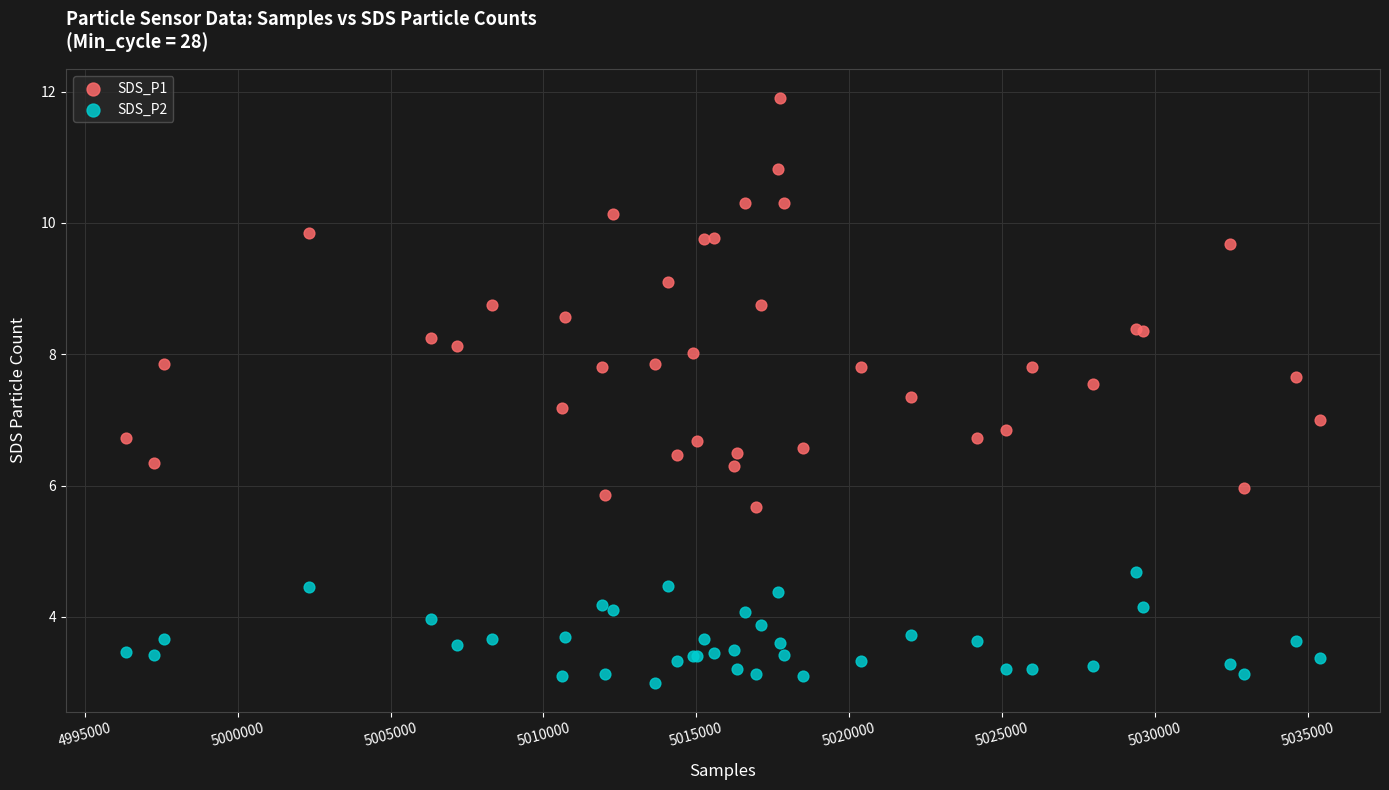

What are all the series names shown in the legend?

SDS_P1, SDS_P2